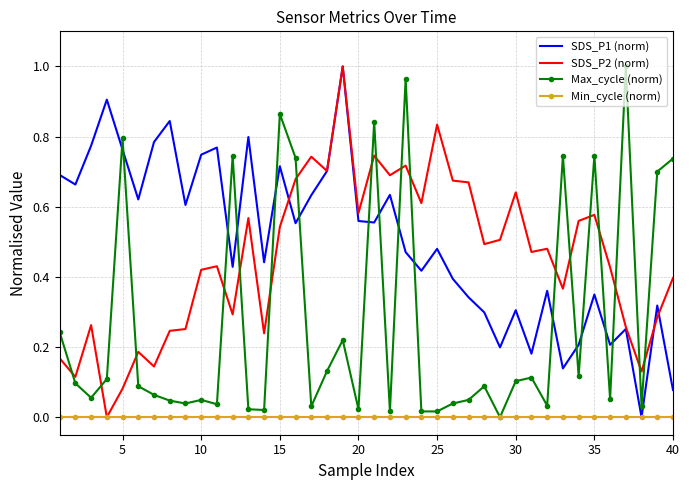

True or false: SDS_P1 (norm) and Max_cycle (norm) cross at least once.

True